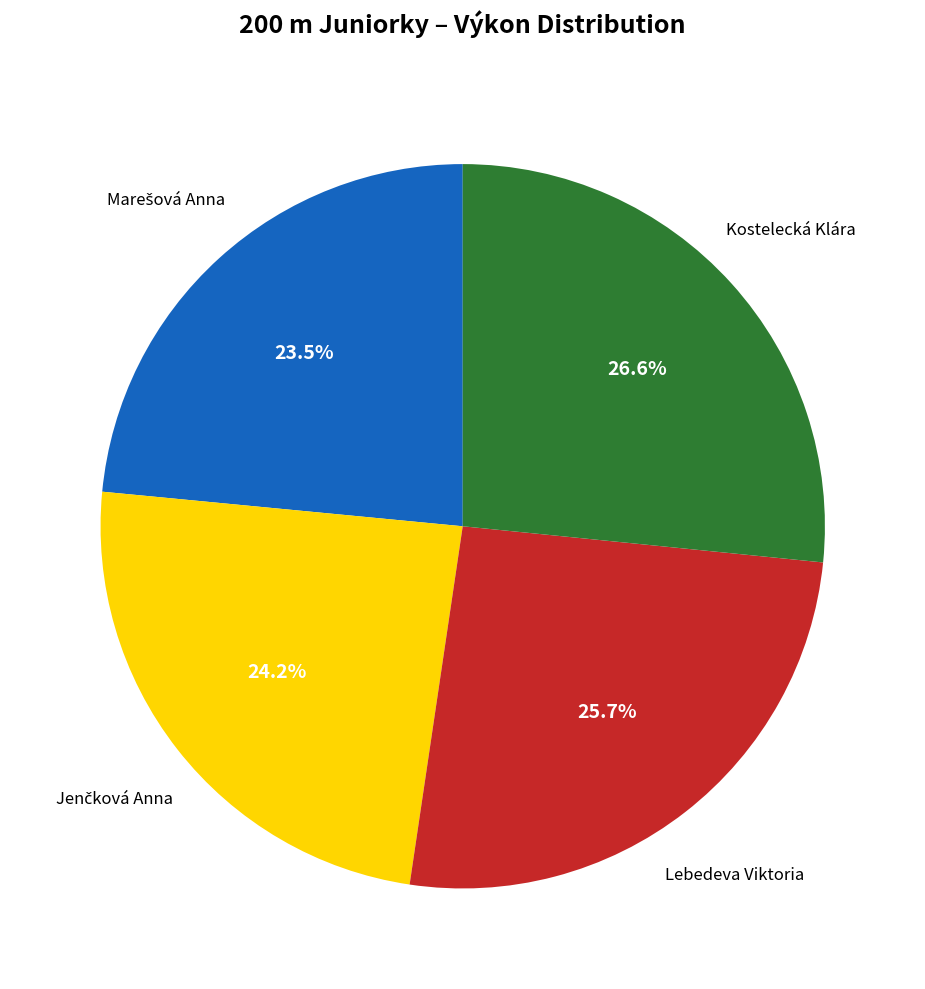

To the nearest percent, what is the average slice percentage?

25%